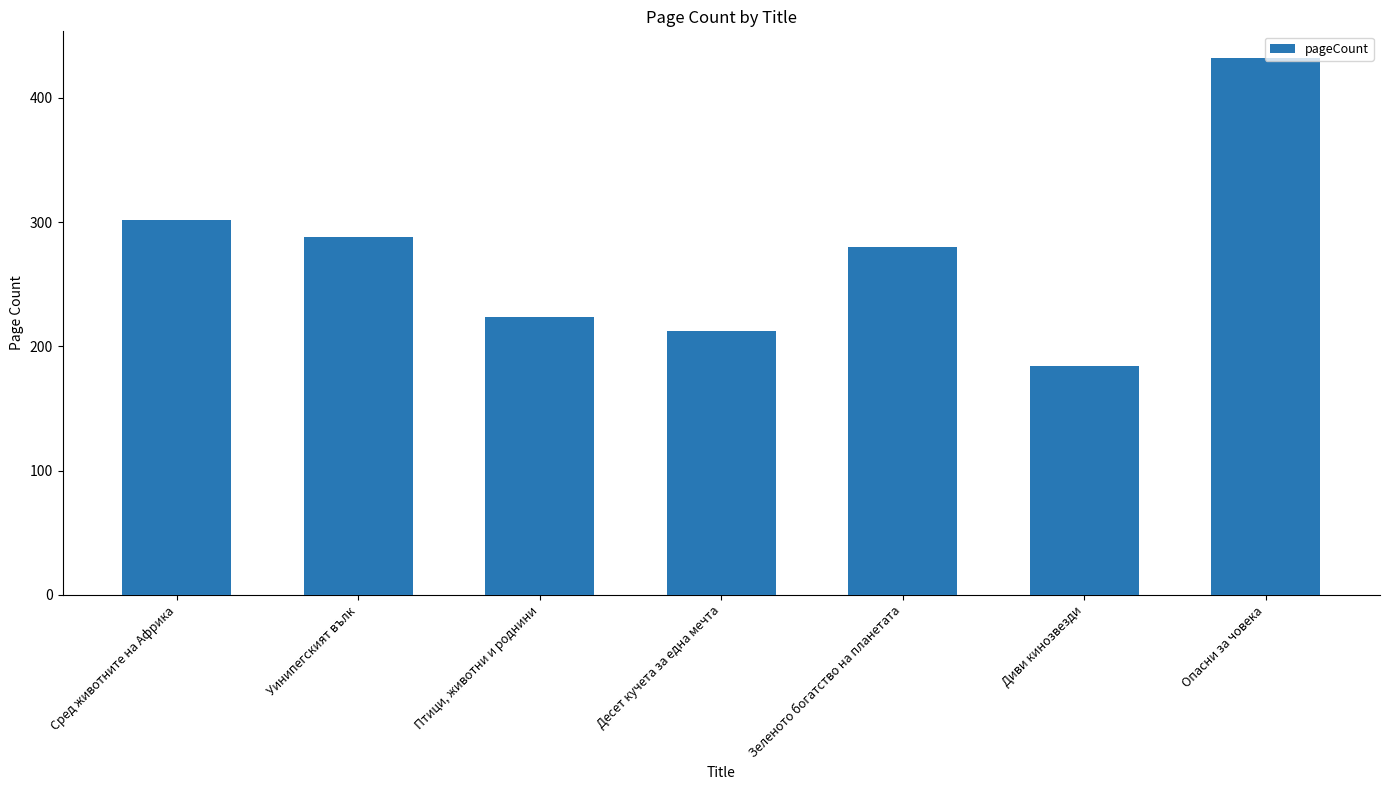

Rank the categories by value from lowest to highest.

Диви кинозвезди, Десет кучета за една мечта, Птици, животни и роднини, Зеленото богатство на планетата, Уинипегският вълк, Сред животните на Африка, Опасни за човека